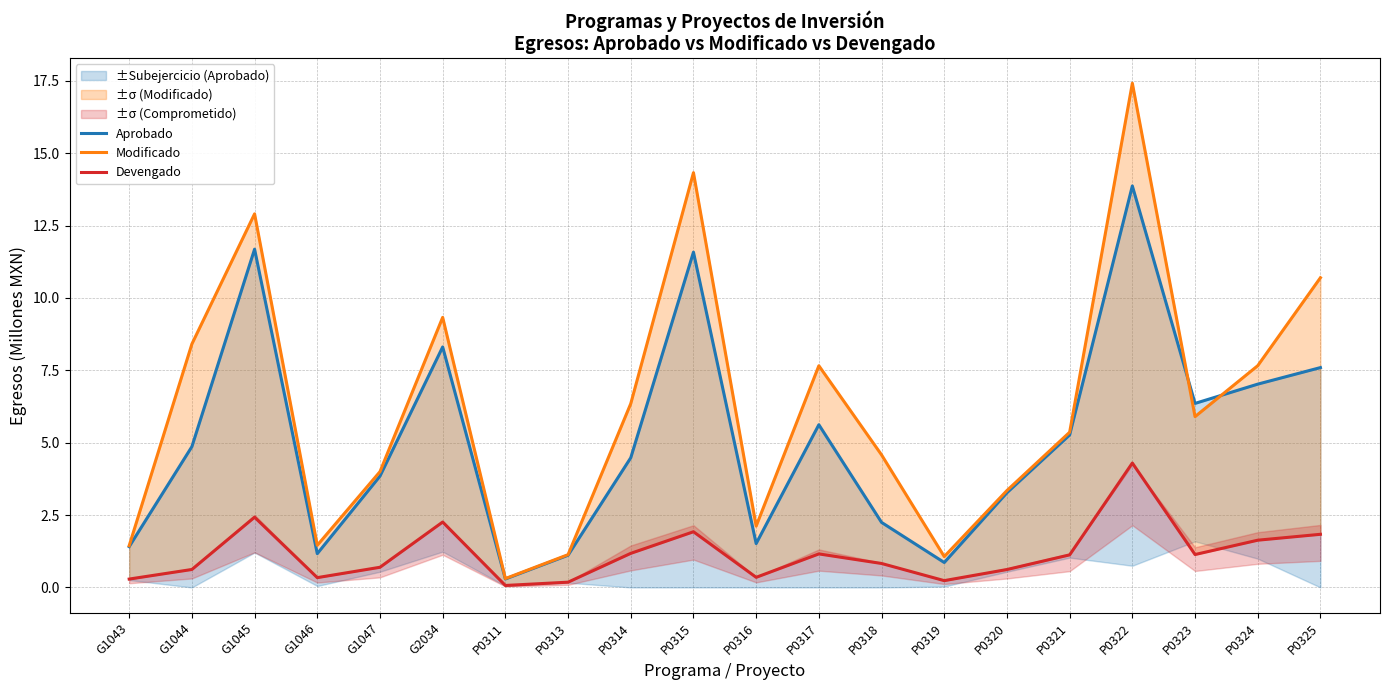

Rank the series at P0322 from highest to lowest value.

Modificado, Aprobado, Devengado